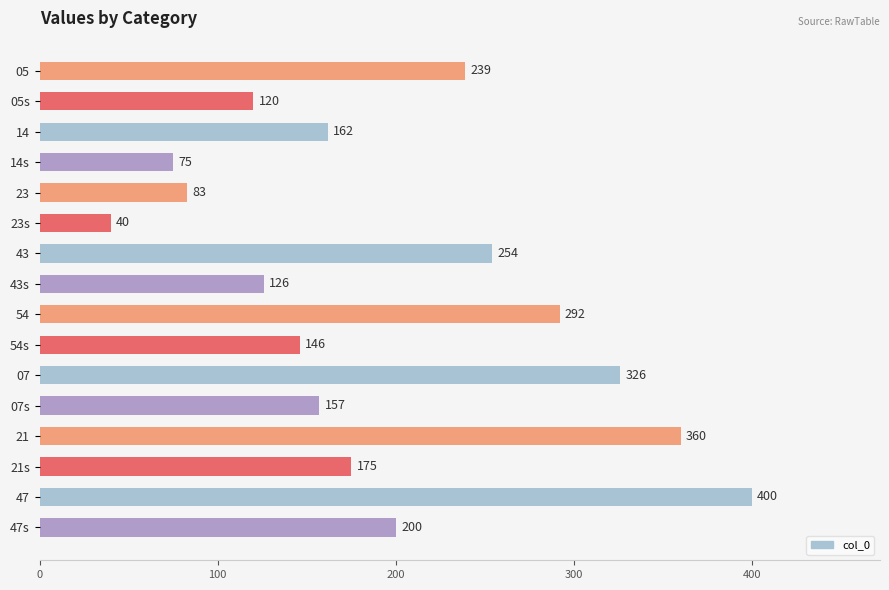

What is the sum of all values?

3155